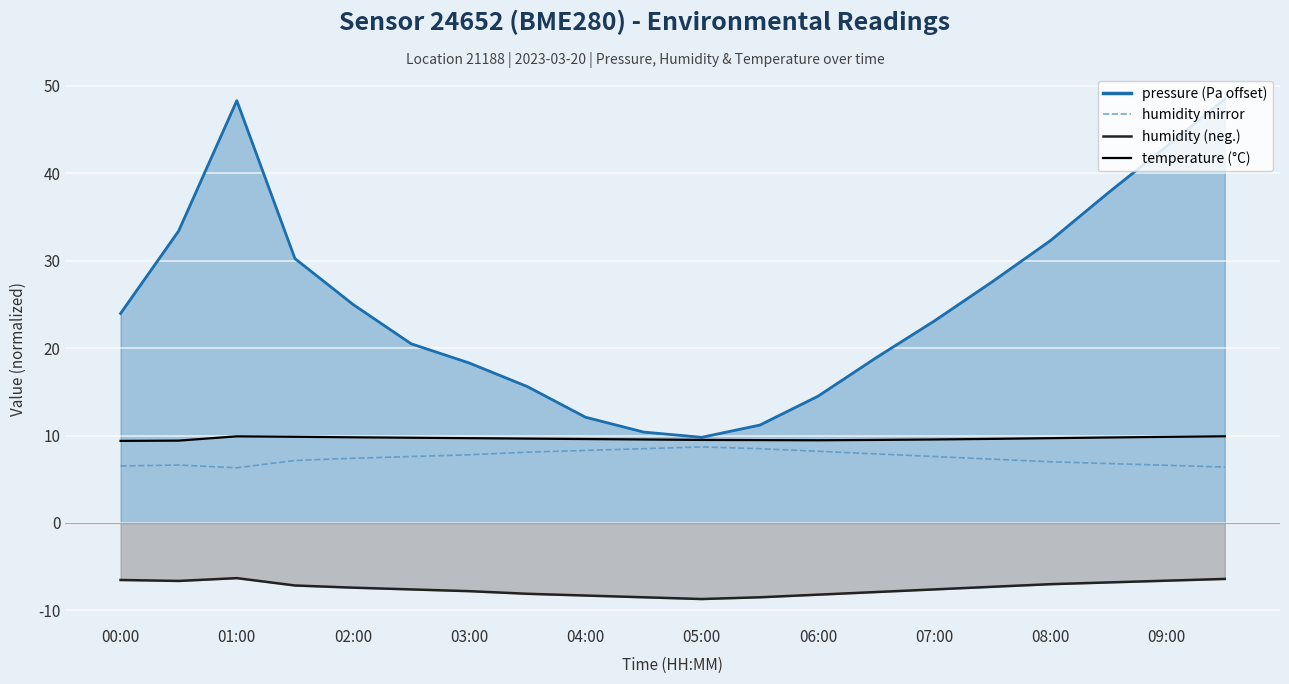

How many interior local peaks does the temperature series have?

1